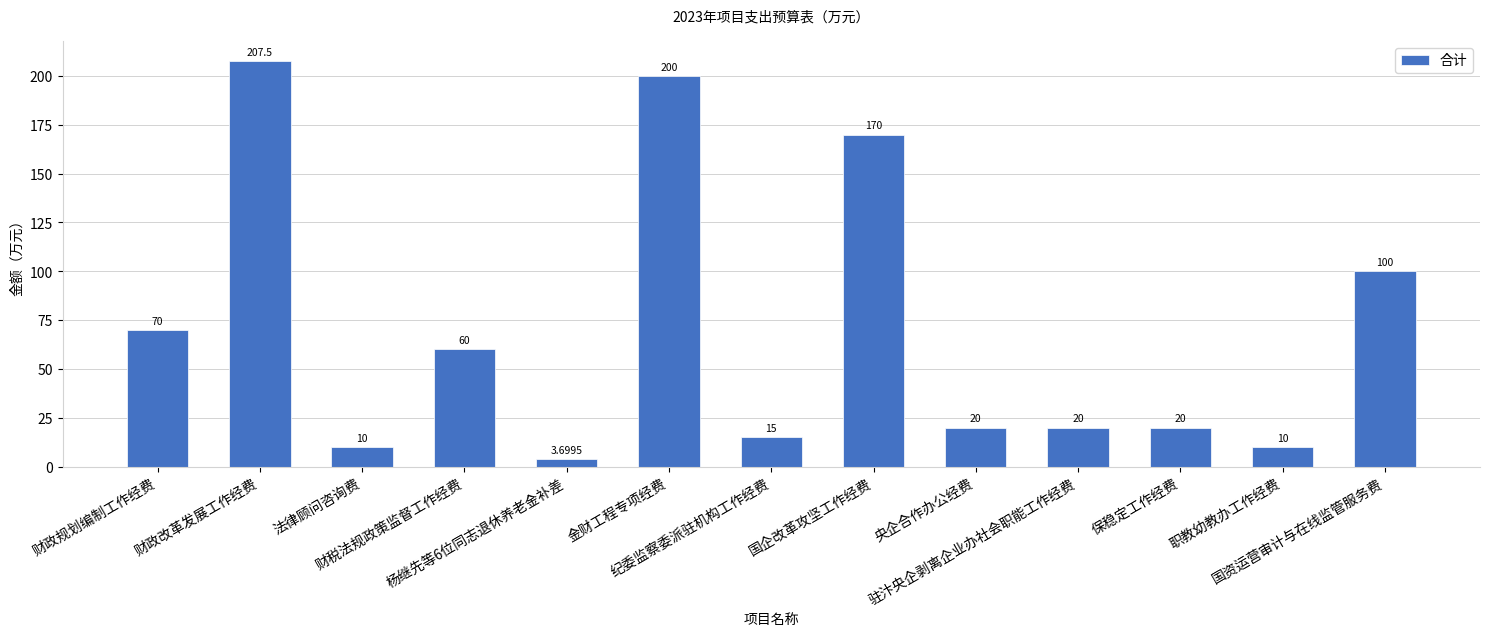

Where does the data first go above 20?

财政规划编制工作经费